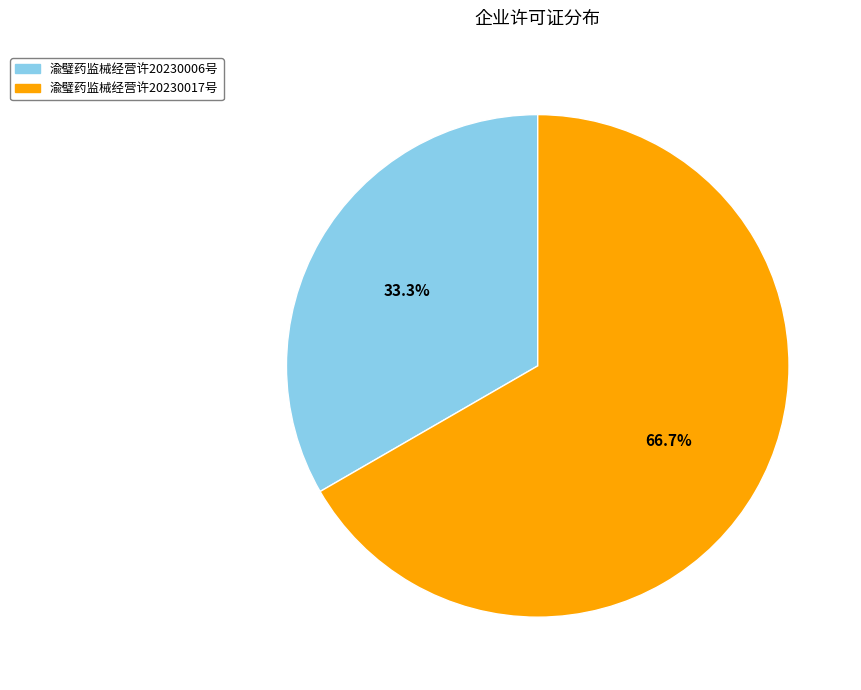

What is the total percentage of 渝璧药监械经营许20230006号 and 渝璧药监械经营许20230017号?

100.0%